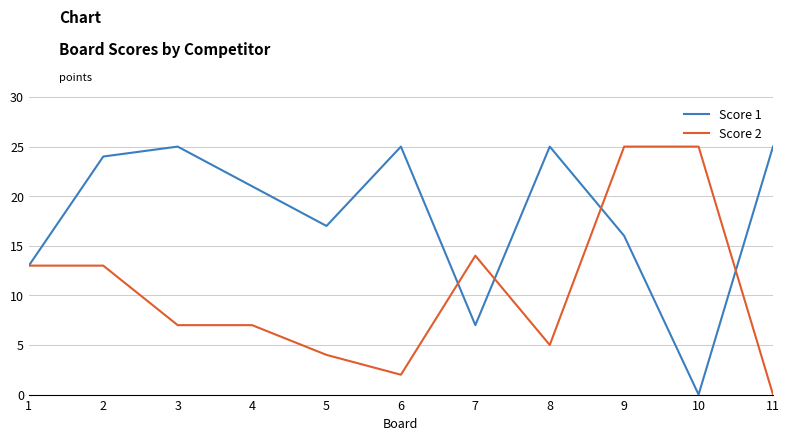

The Score 1 series shows 7 at 7. True or false?

True